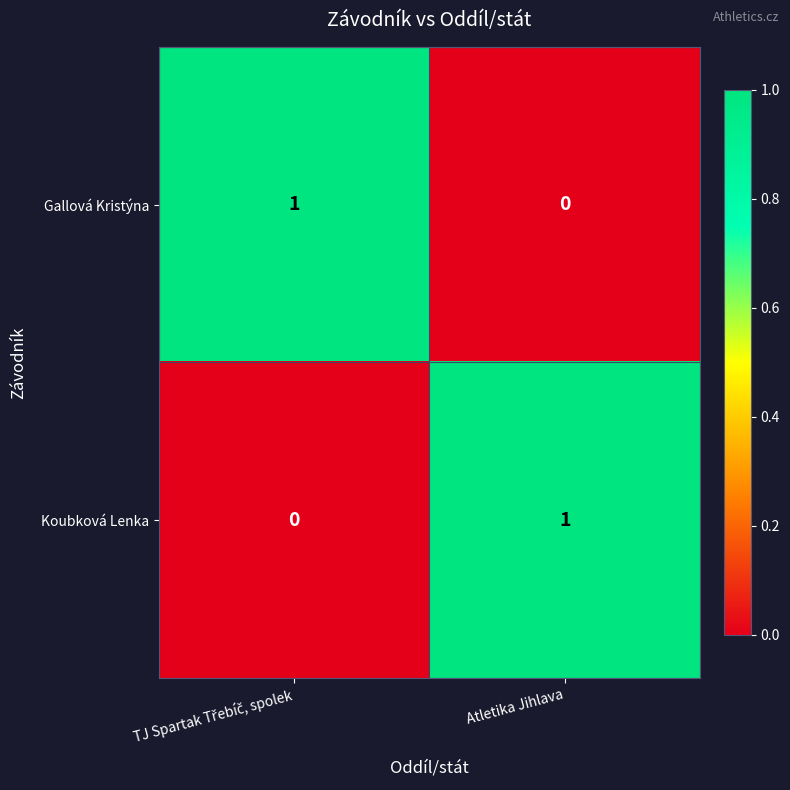

Reading left to right, what are all the values shown in this chart?

Gallová Kristýna: 1	0
Koubková Lenka: 0	1